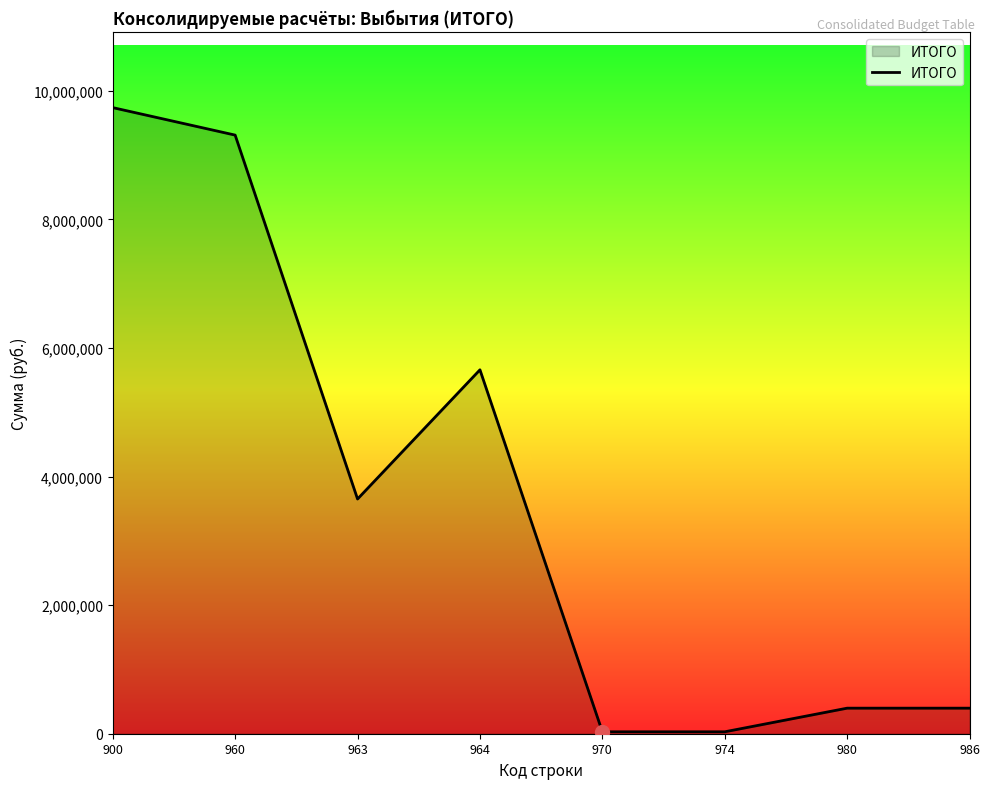

What is the change in value from 963 to 980?

-3253482.0